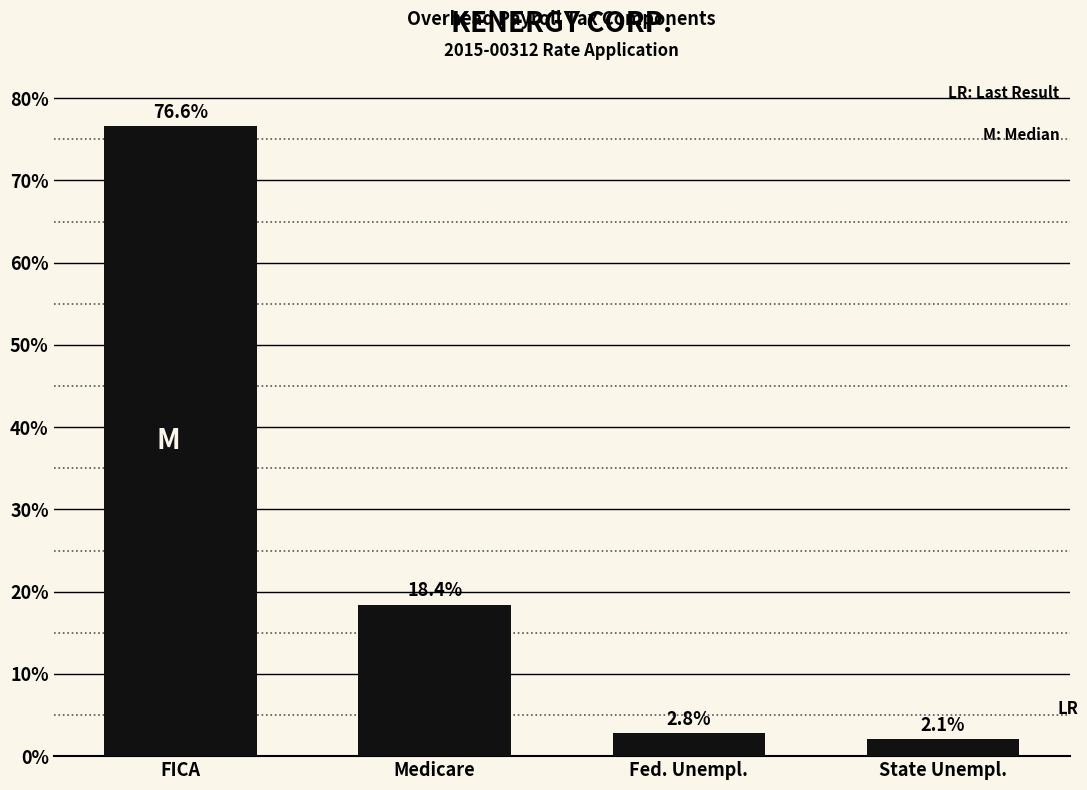

Reading left to right, list all the values displayed in this chart.

76.6	18.4	2.8	2.1